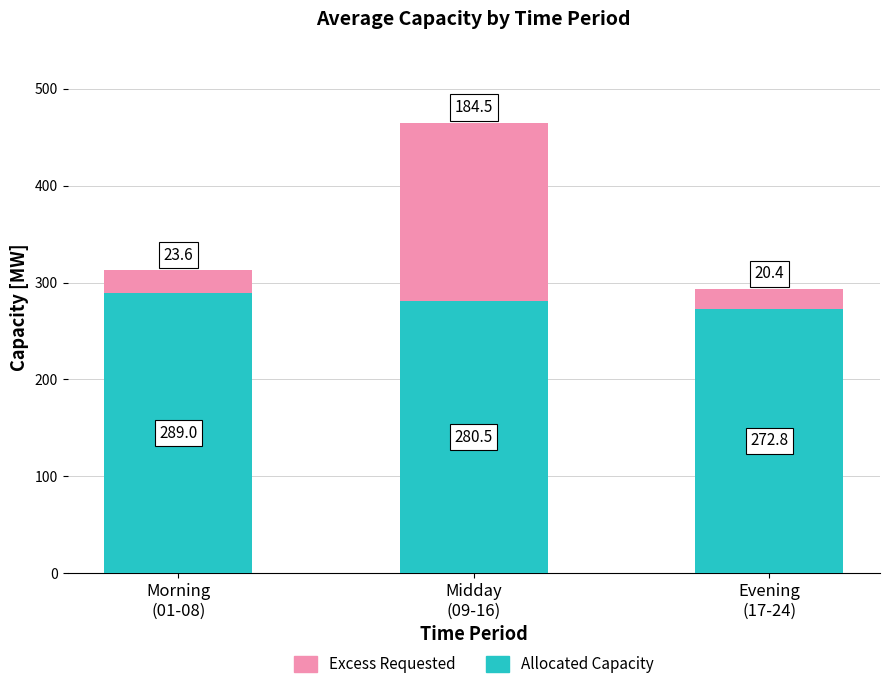

What is the difference between the maximum and second lowest values in the Allocated Capacity series?

8.5